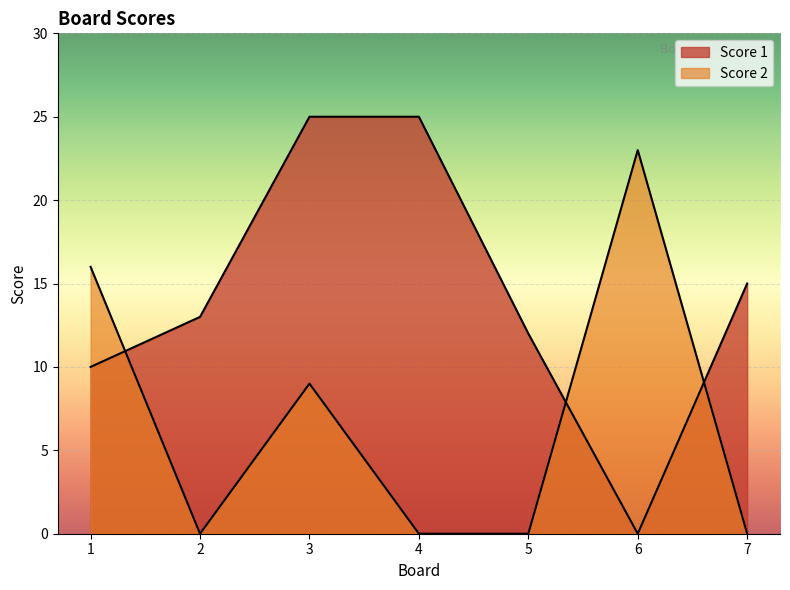

Where does the Score 1 series first go above 13?

3